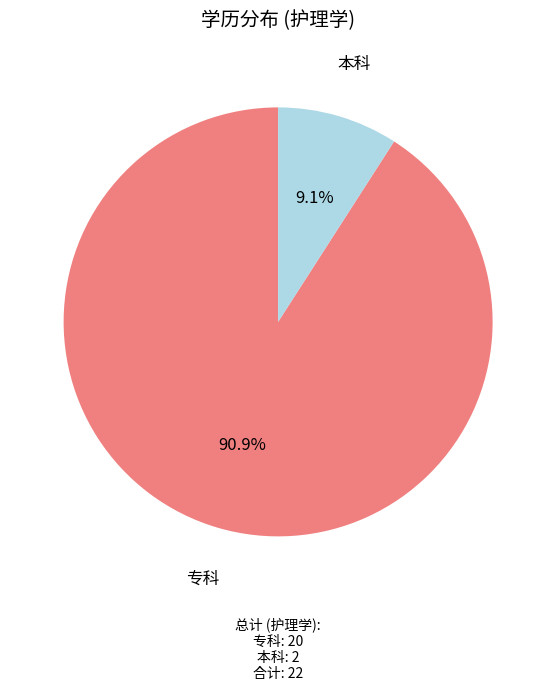

Is there a majority slice in this chart?

Yes